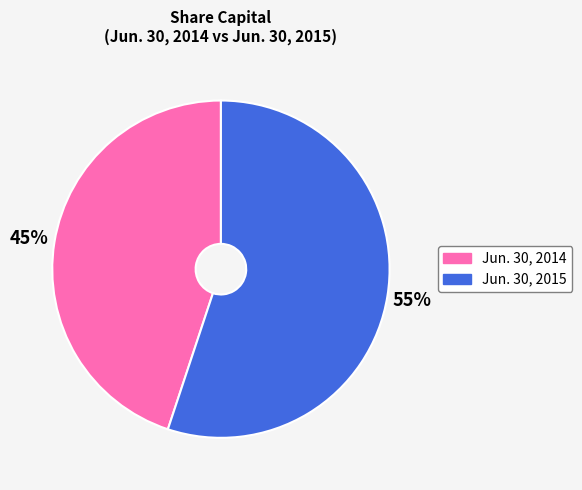

Is it true that Jun. 30, 2014 is 53% of the pie?

False